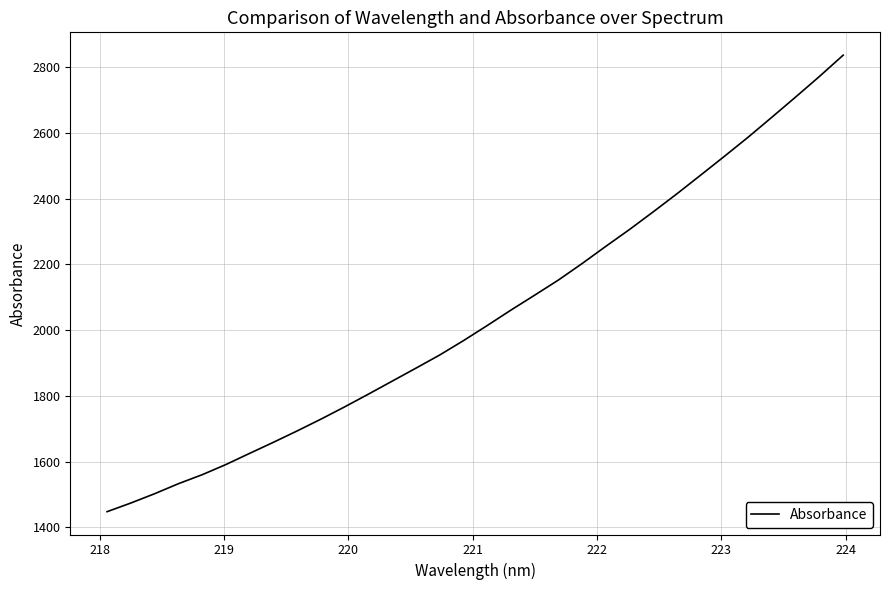

What is the minimum value shown in the chart?

1447.6